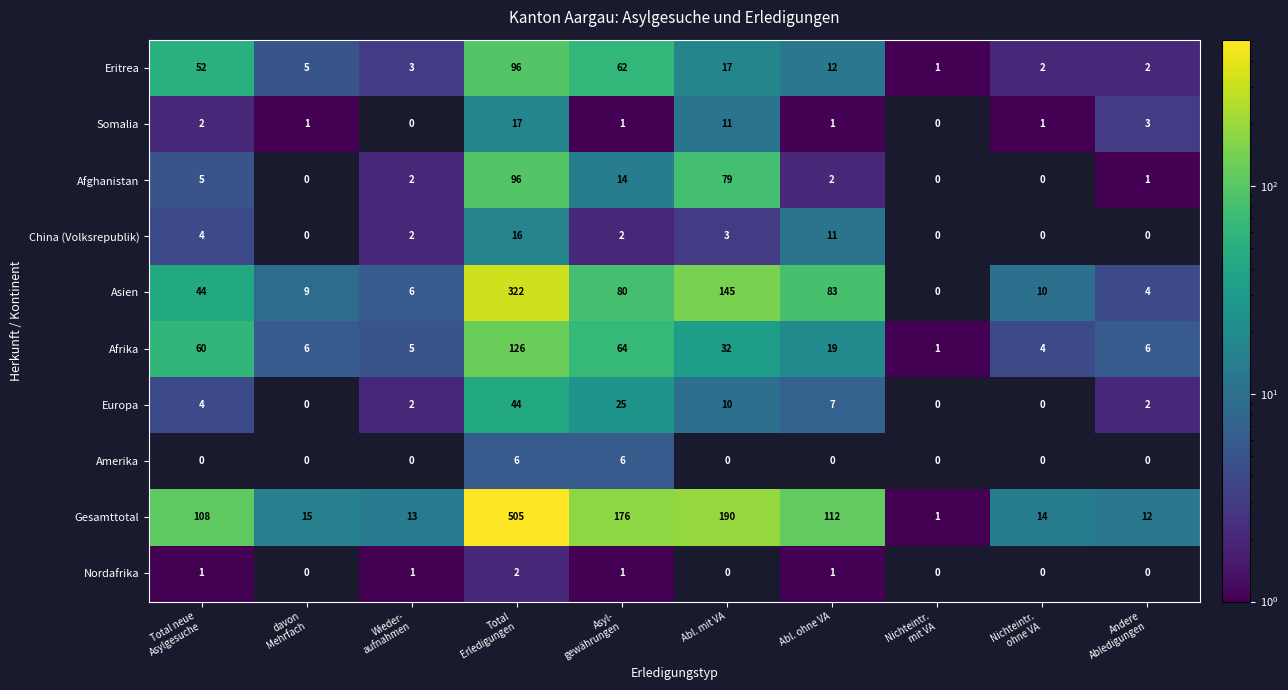

At how many categories does at least one series exceed 260?

1